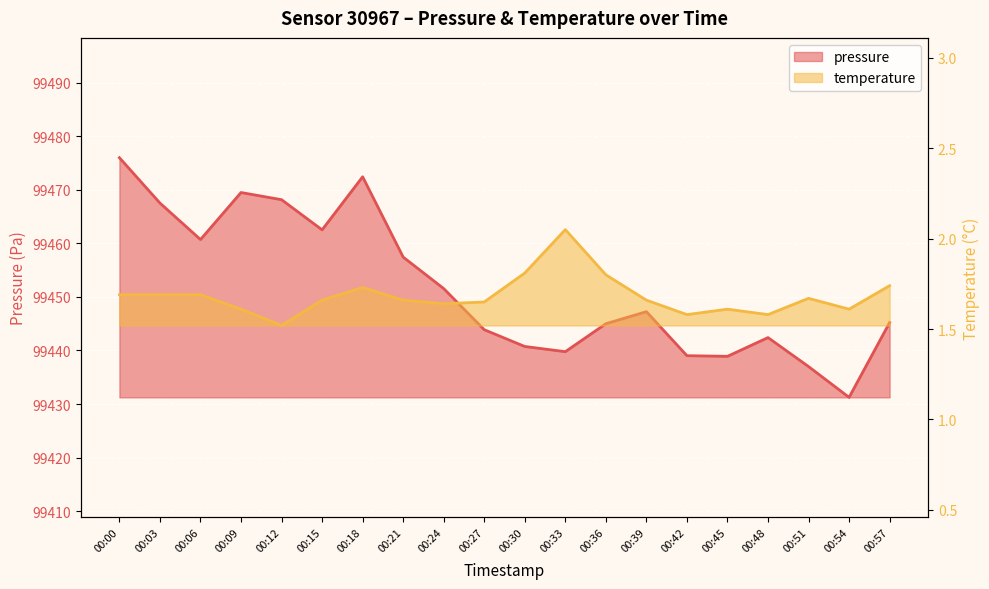

True or false: temperature and pressure intersect in this chart.

False